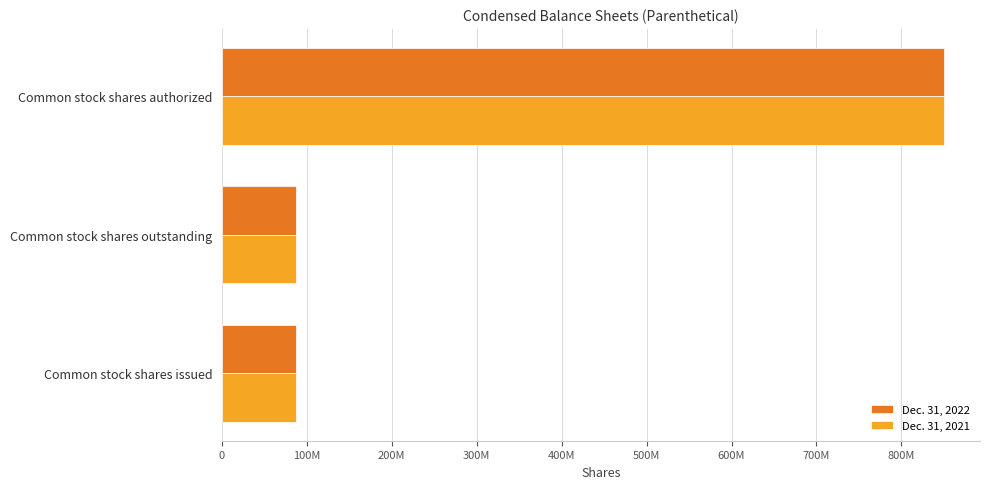

What are all the series names shown in the legend?

Dec. 31, 2022, Dec. 31, 2021